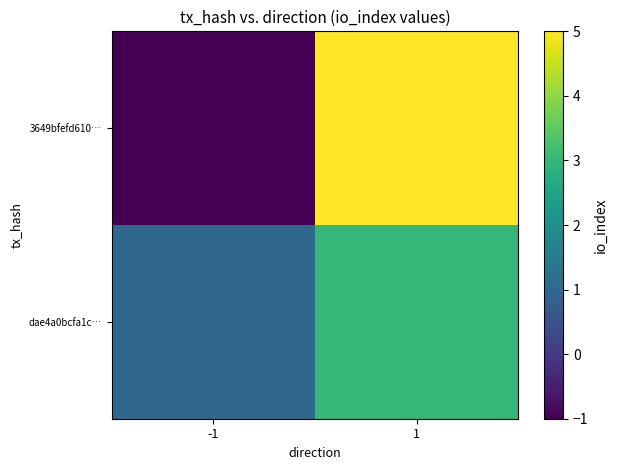

What is the spread (max minus min) of values at 1?

2